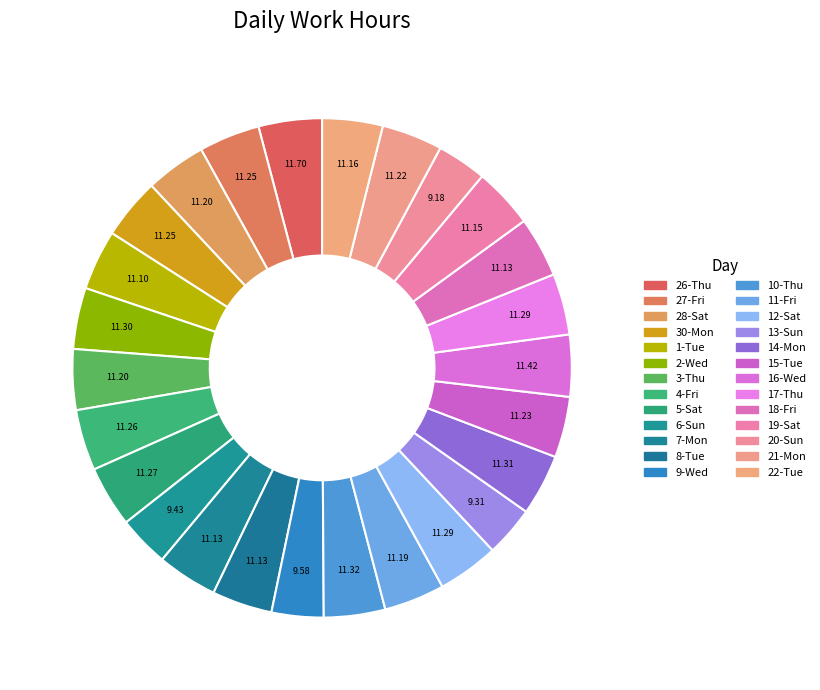

Rank the categories by value from highest to lowest.

26-Thu, 16-Wed, 10-Thu, 14-Mon, 2-Wed, 12-Sat, 17-Thu, 5-Sat, 4-Fri, 27-Fri, 30-Mon, 15-Tue, 21-Mon, 28-Sat, 3-Thu, 11-Fri, 22-Tue, 19-Sat, 7-Mon, 8-Tue, 18-Fri, 1-Tue, 9-Wed, 6-Sun, 13-Sun, 20-Sun